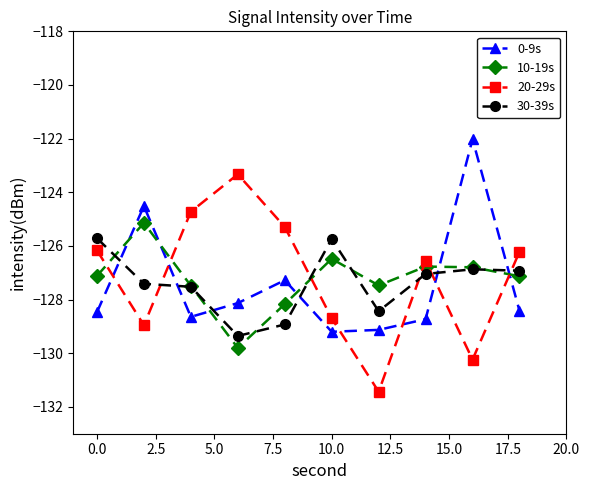

How many interior local peaks does the 10-19s series have?

3